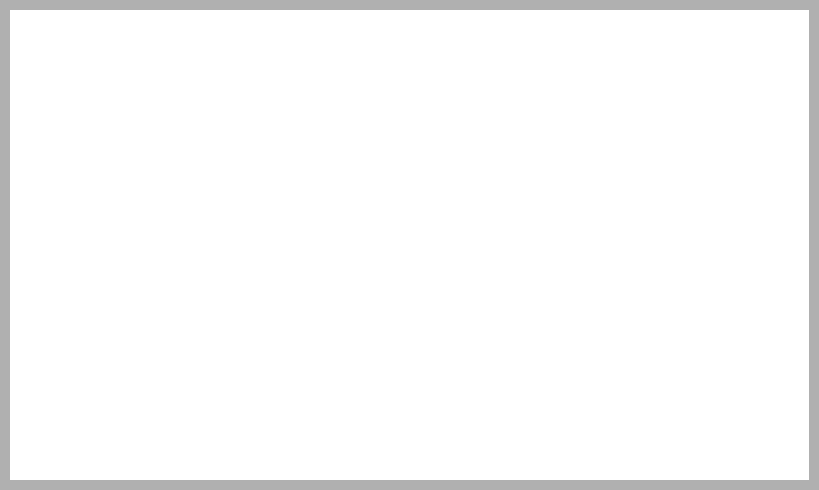

Which slice is the largest?

tx_hash_1